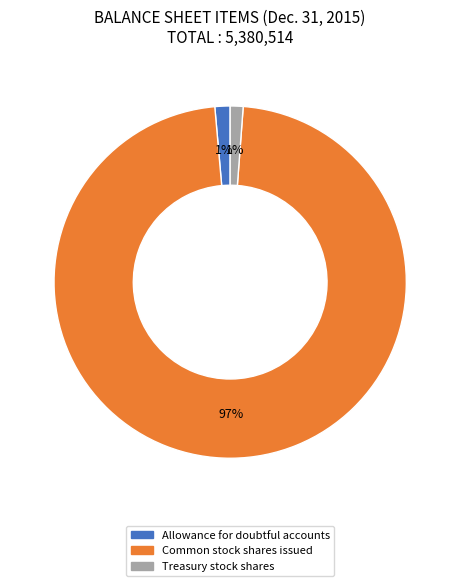

Is there any slice that represents more than half of the pie?

Yes